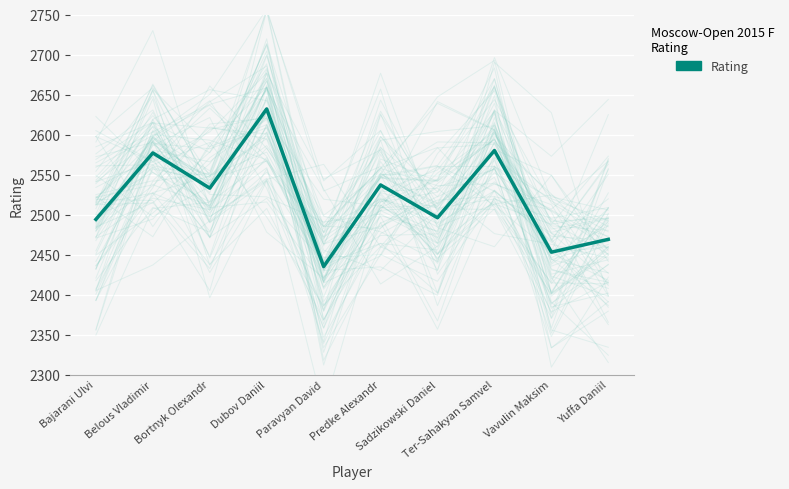

What is the approximate value at Bajarani Ulvi, to the nearest 5?

2495